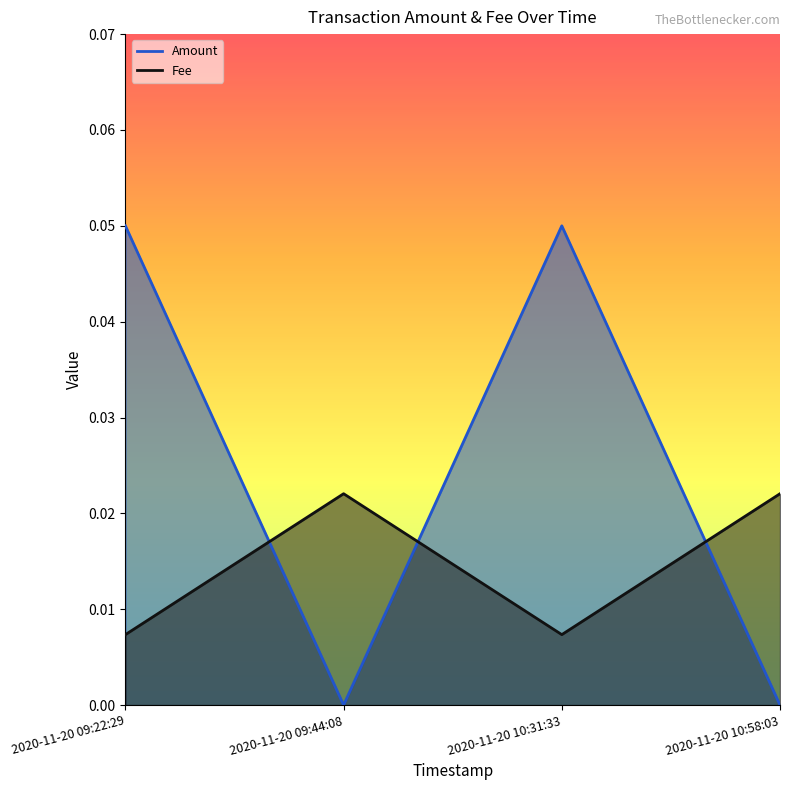

What is the sum of the Amount values at 2020-11-20 10:58:03 and 2020-11-20 10:31:33?

0.1